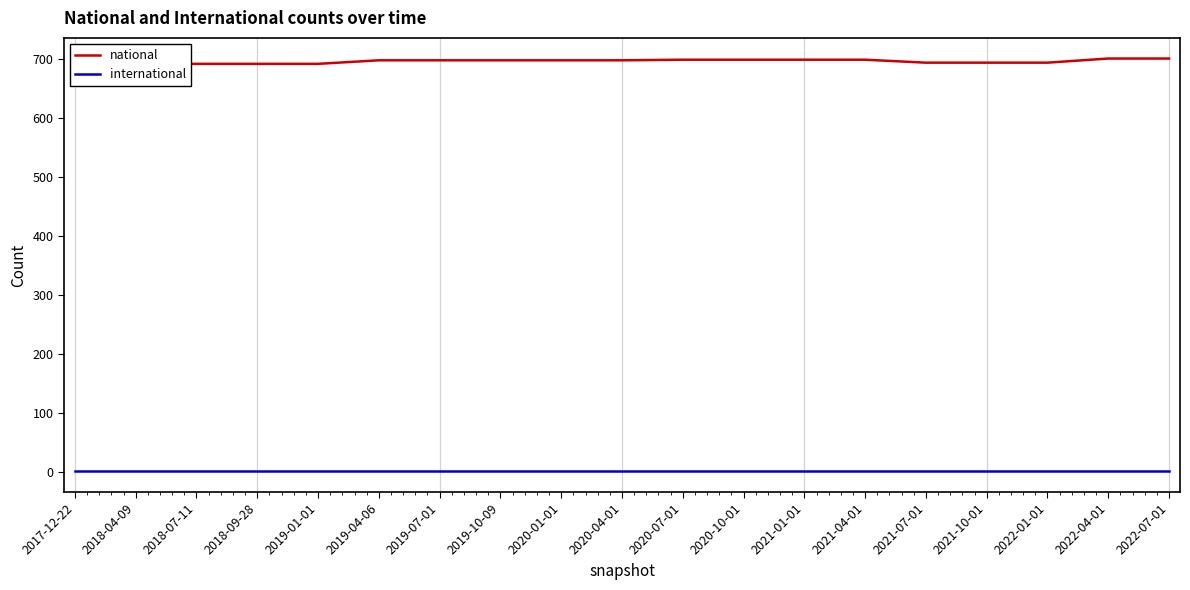

The value of national at 2022-07-01 is 1123. True or false?

False